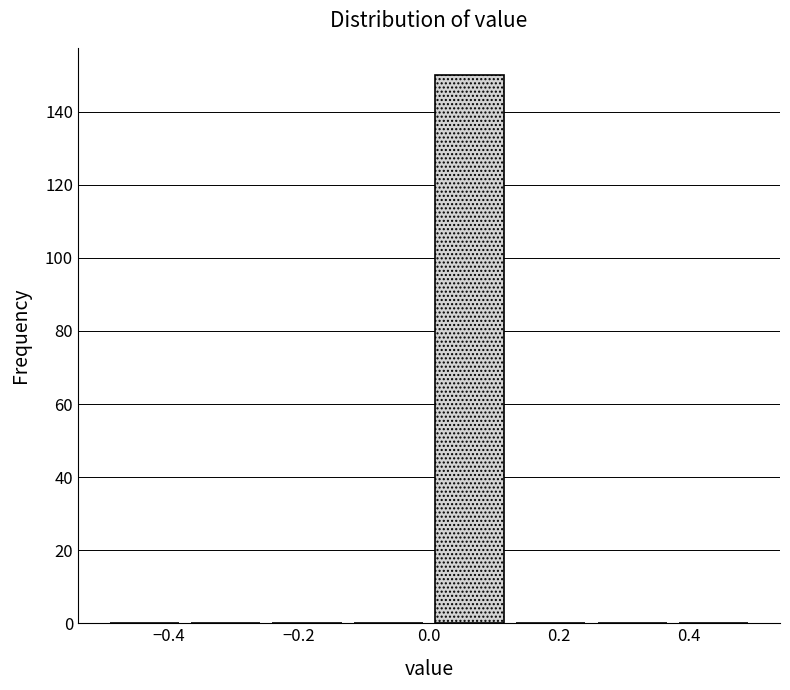

How tall is the bar that spans 0.000 to 0.125 on the x-axis? Neither the bar edges nor the heights are printed on the chart, so give them approximately, as read against the axes.

150